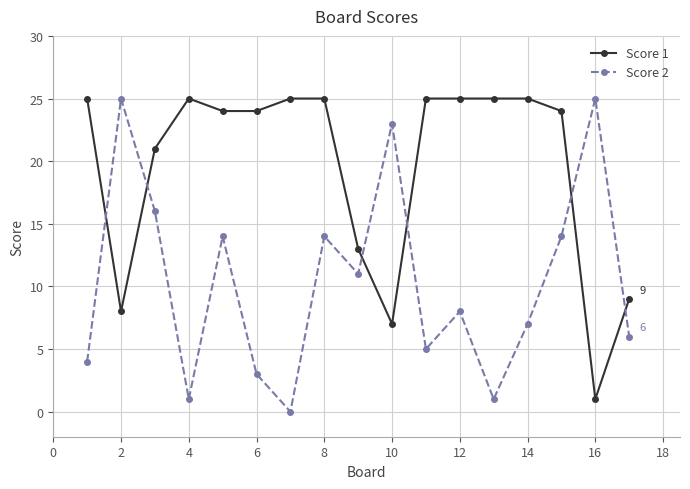

How many intersections are there between Score 2 and Score 1?

6